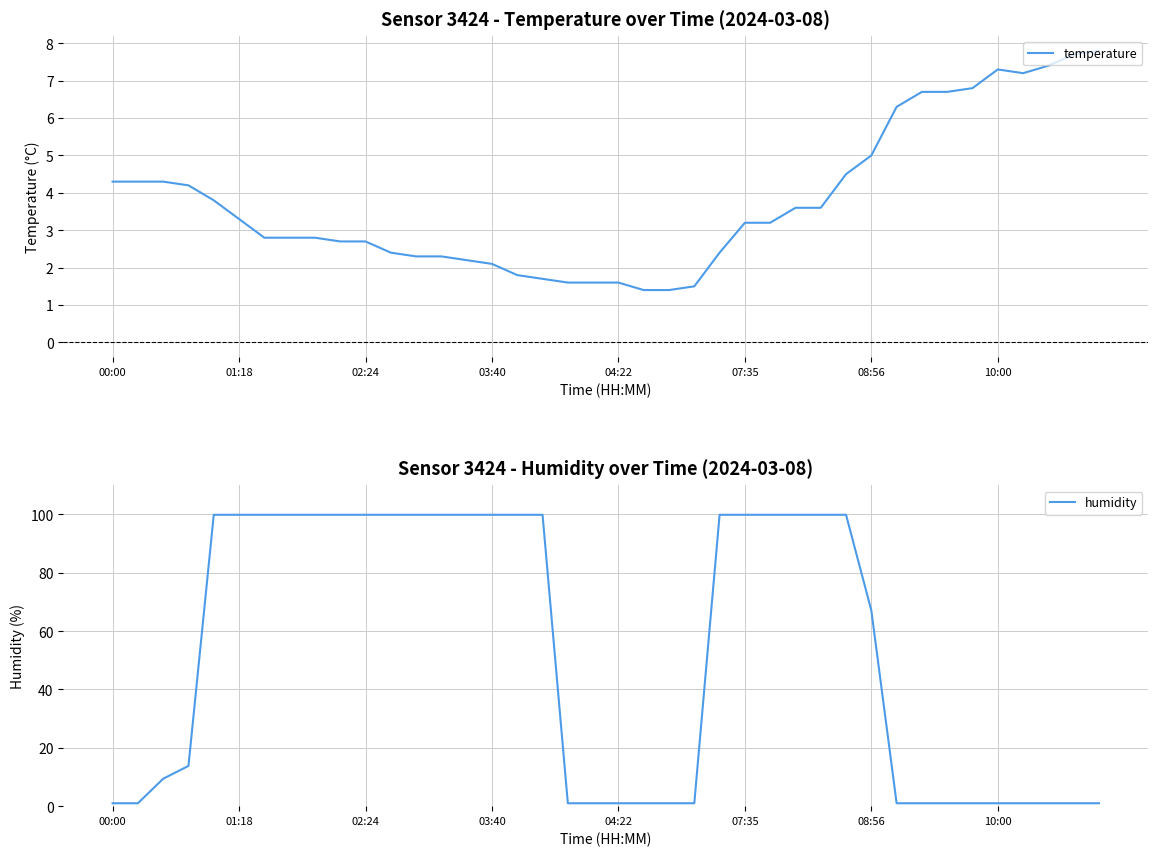

Which label corresponds to the smallest value in the chart?

00:00